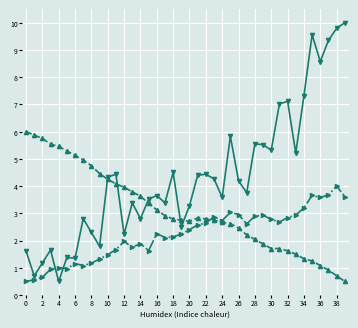

What is the minimum value shown in the chart?

0.5